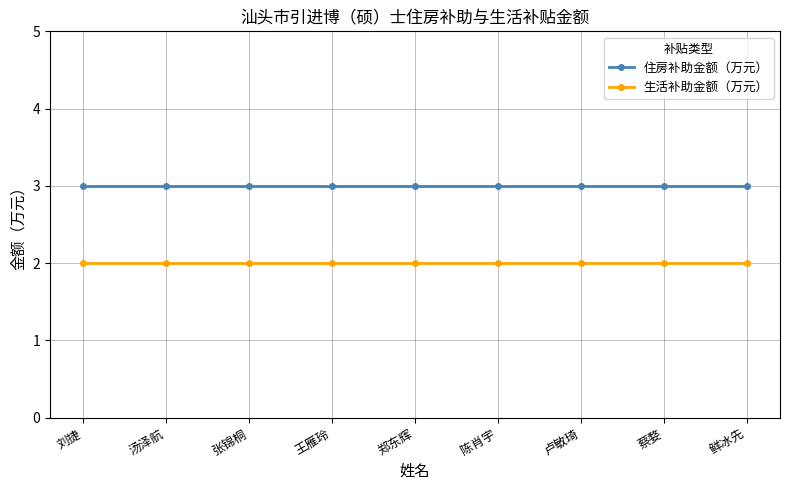

What is the minimum value for 生活补助金额（万元）?

2